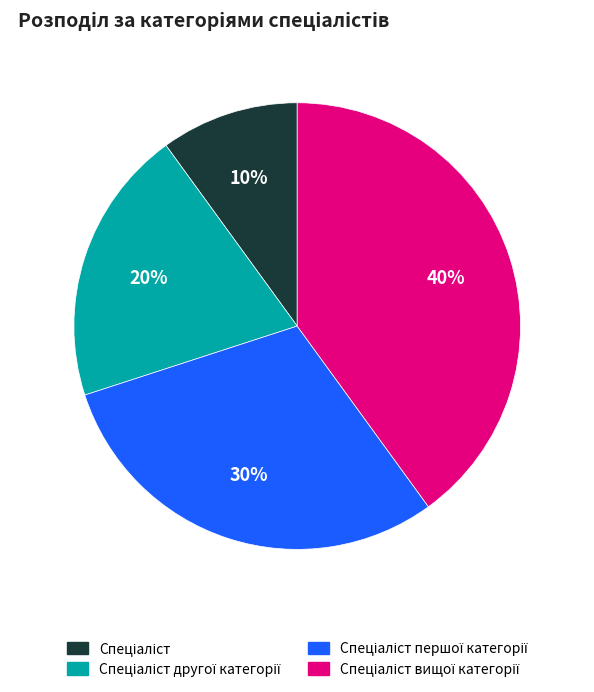

Is there any slice that represents more than half of the pie?

No